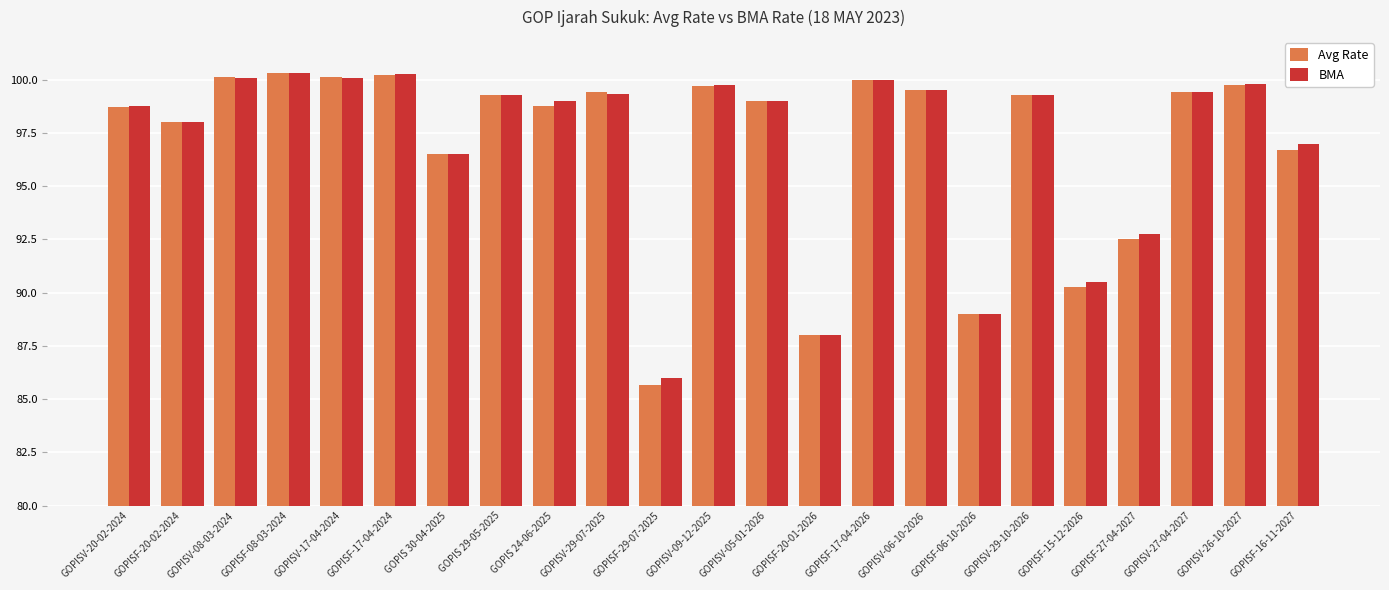

What are all the series names shown in the legend?

Avg Rate, BMA